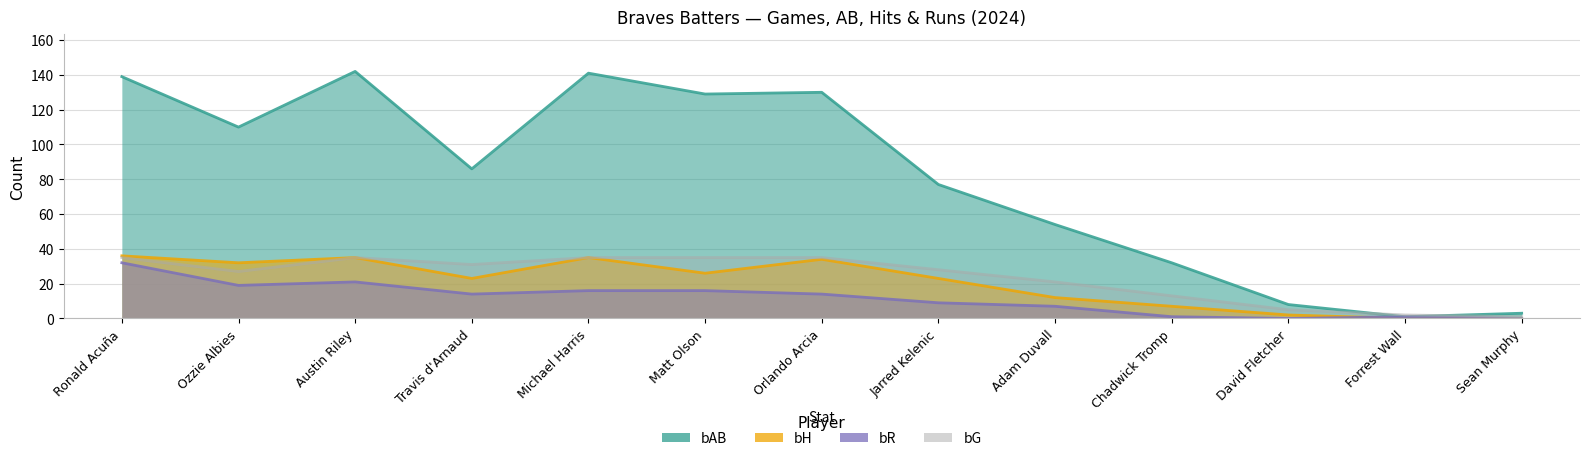

What is the approximate value of bH at Jarred Kelenic?

23